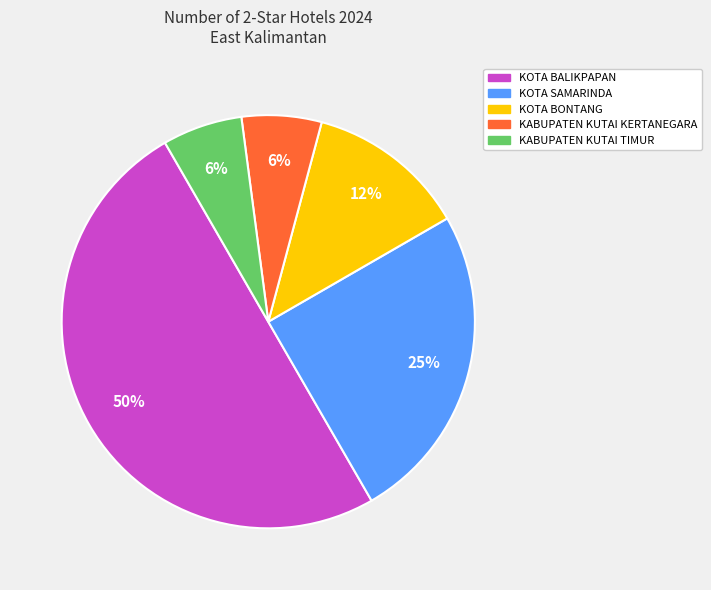

To the nearest percent, what is the average slice percentage?

20%